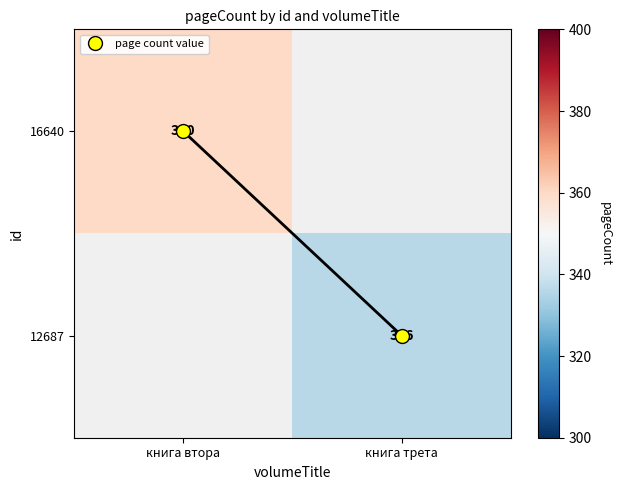

At книга втора, list the series in order from largest to smallest.

16640, 12687